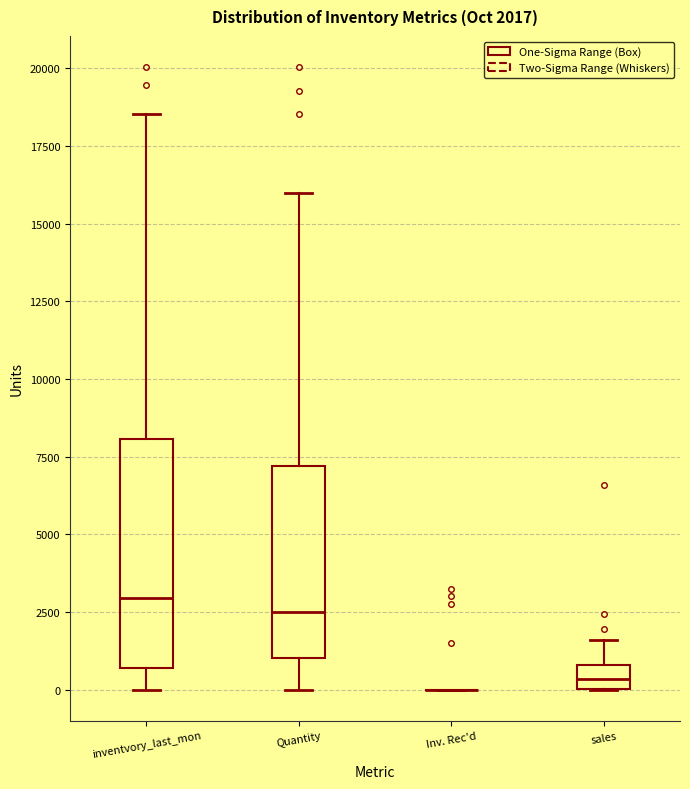

Which box is the tallest, from its lower edge to its upper edge?

inventvory_last_mon